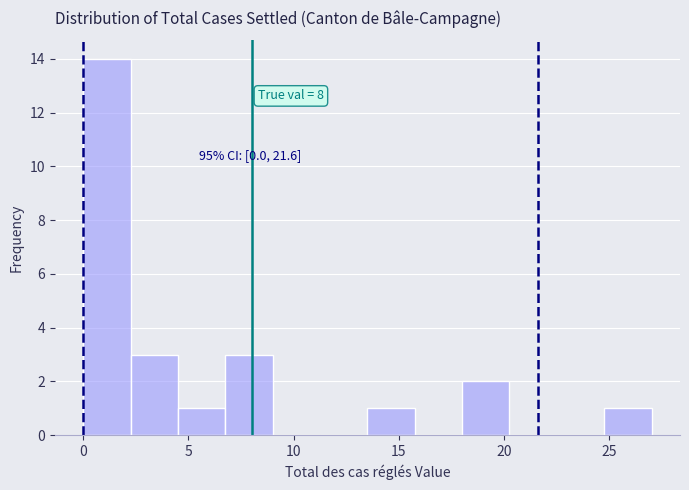

Over which range of the x-axis is the bar tallest?

0.00 to 2.25